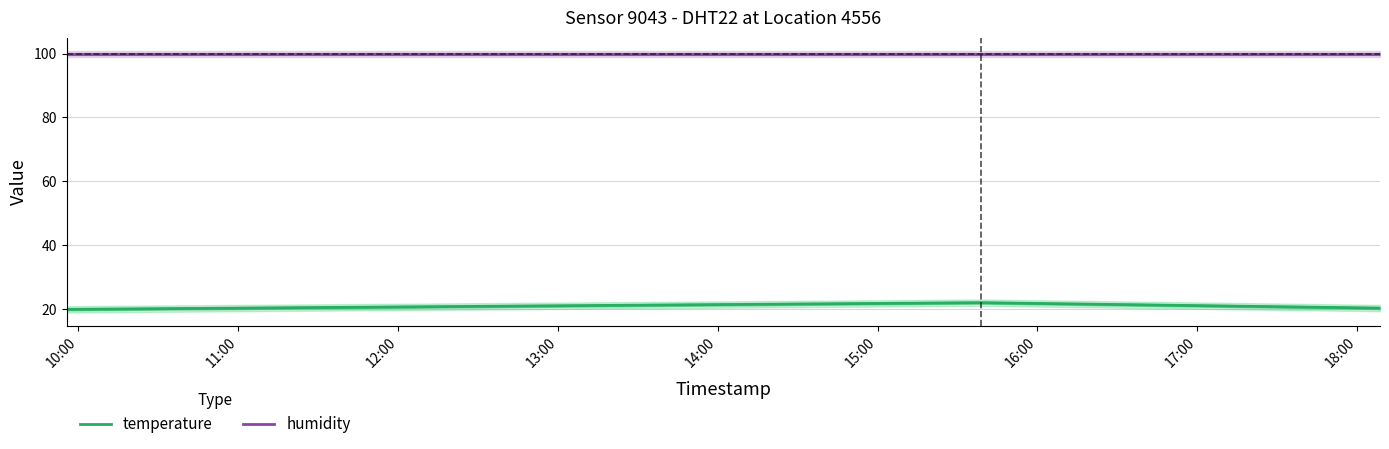

Which series has the widest spread of values?

temperature